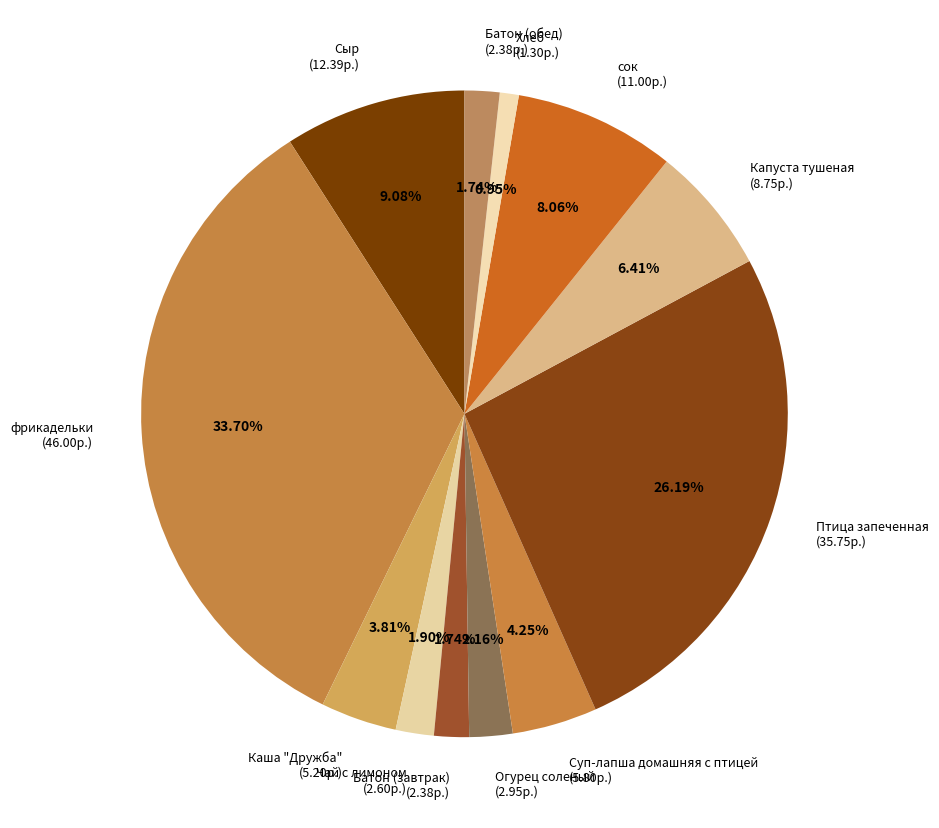

How many segments does this pie chart have?

12